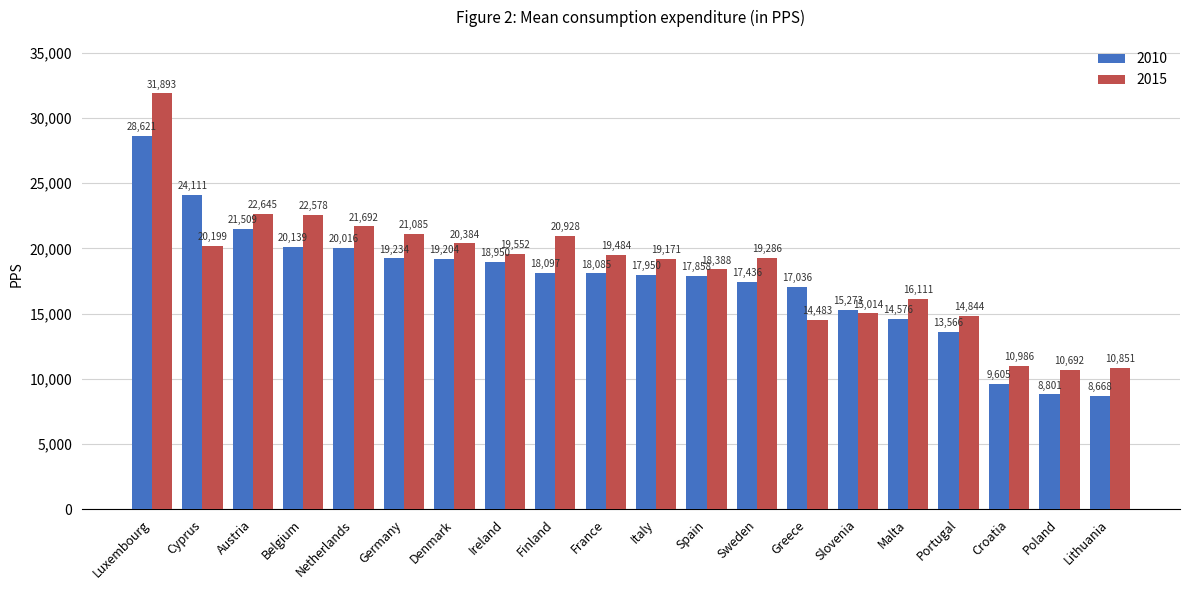

How many groups of bars are there?

20